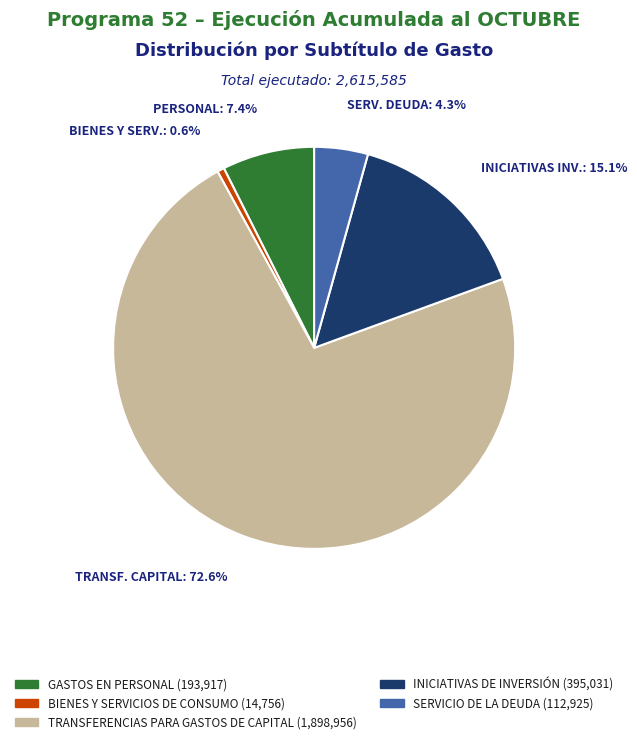

Rank the categories by value from lowest to highest.

BIENES Y SERVICIOS DE CONSUMO, SERVICIO DE LA DEUDA, GASTOS EN PERSONAL, INICIATIVAS DE INVERSIÓN, TRANSFERENCIAS PARA GASTOS DE CAPITAL